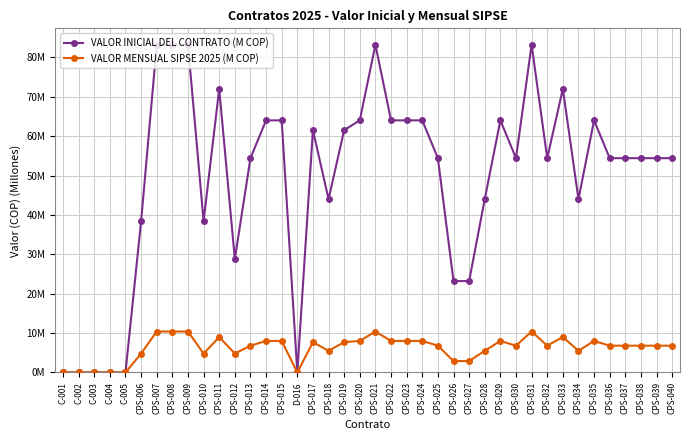

Is the value of VALOR INICIAL DEL CONTRATO (M COP) at C-004 greater than the value of VALOR MENSUAL SIPSE 2025 (M COP) at CPS-038?

No